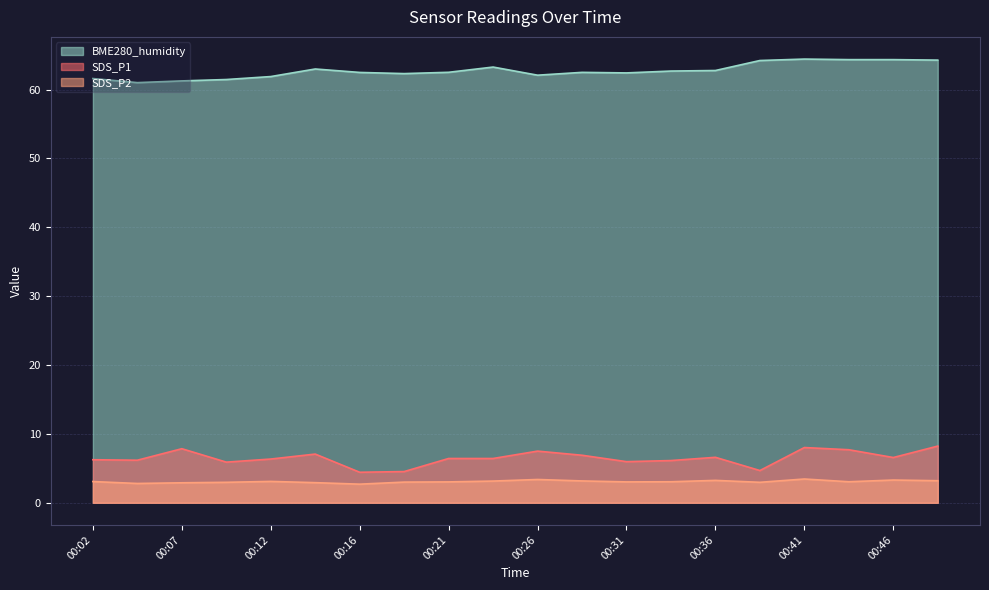

Which has a higher value, 00:12 or 00:36?

00:36